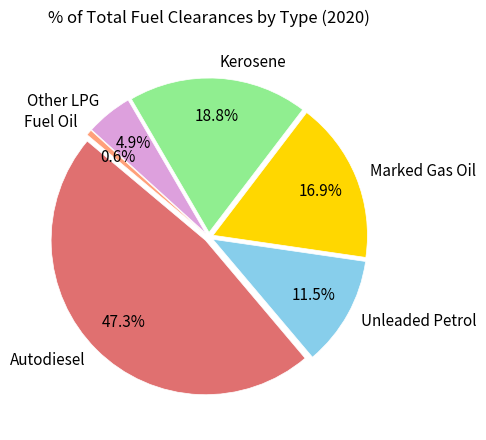

Count the number of slices in the pie.

6